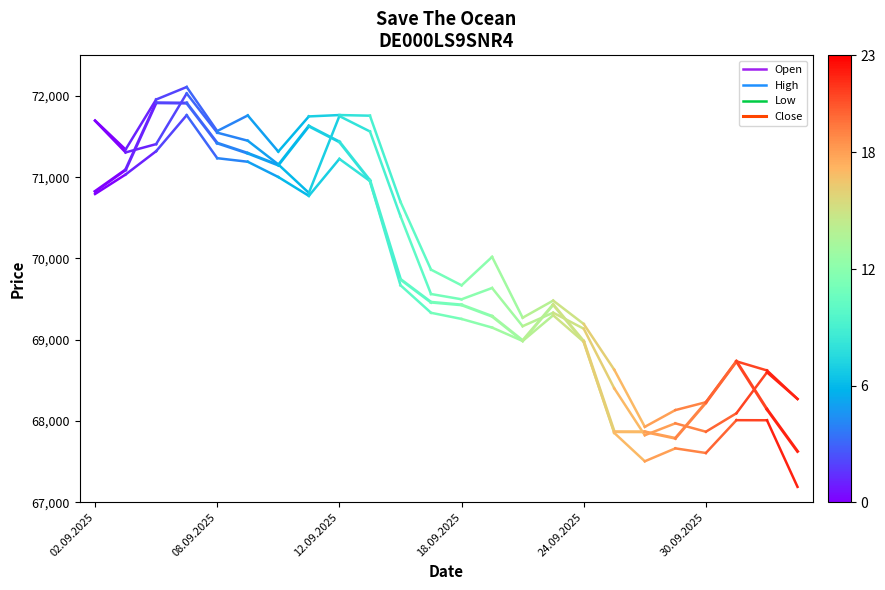

What are all the series names shown in the legend?

Open, High, Low, Close